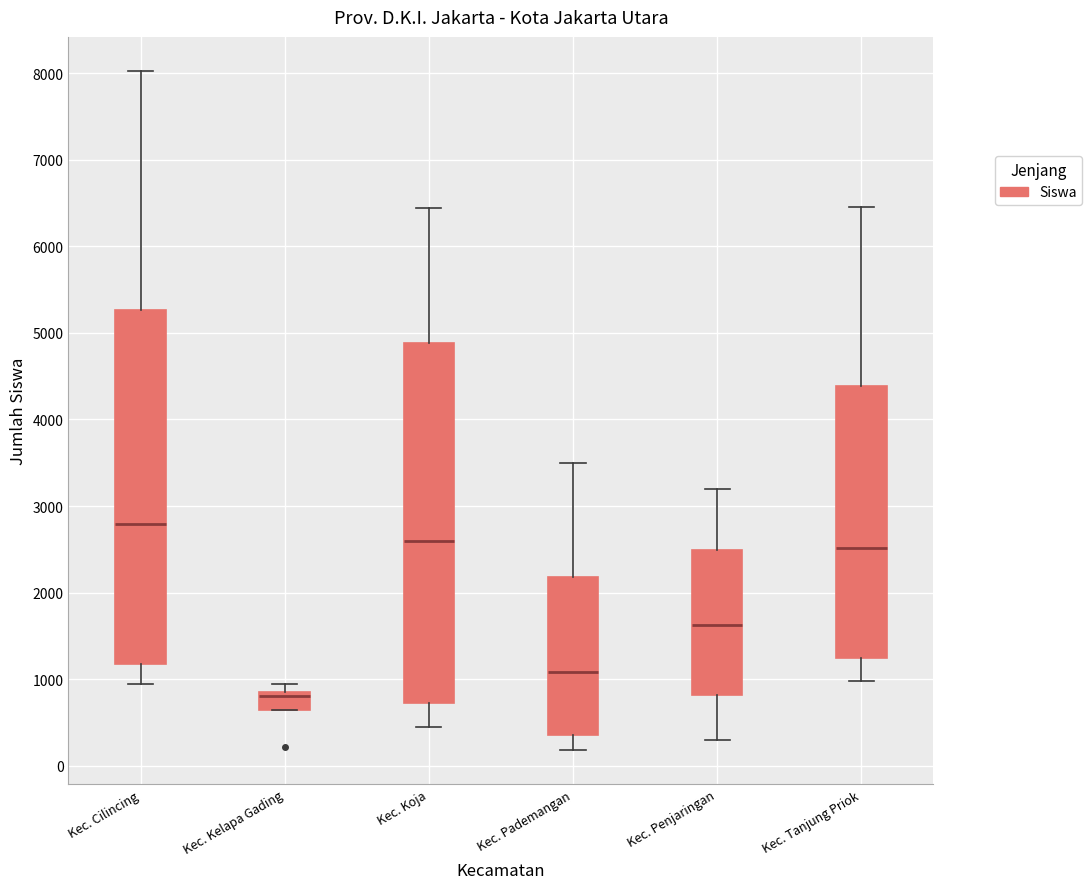

Where is the upper edge of the box for Kec. Kelapa Gading on the y-axis? The values are not printed on the chart, so give them approximately, as read against the axis.

900